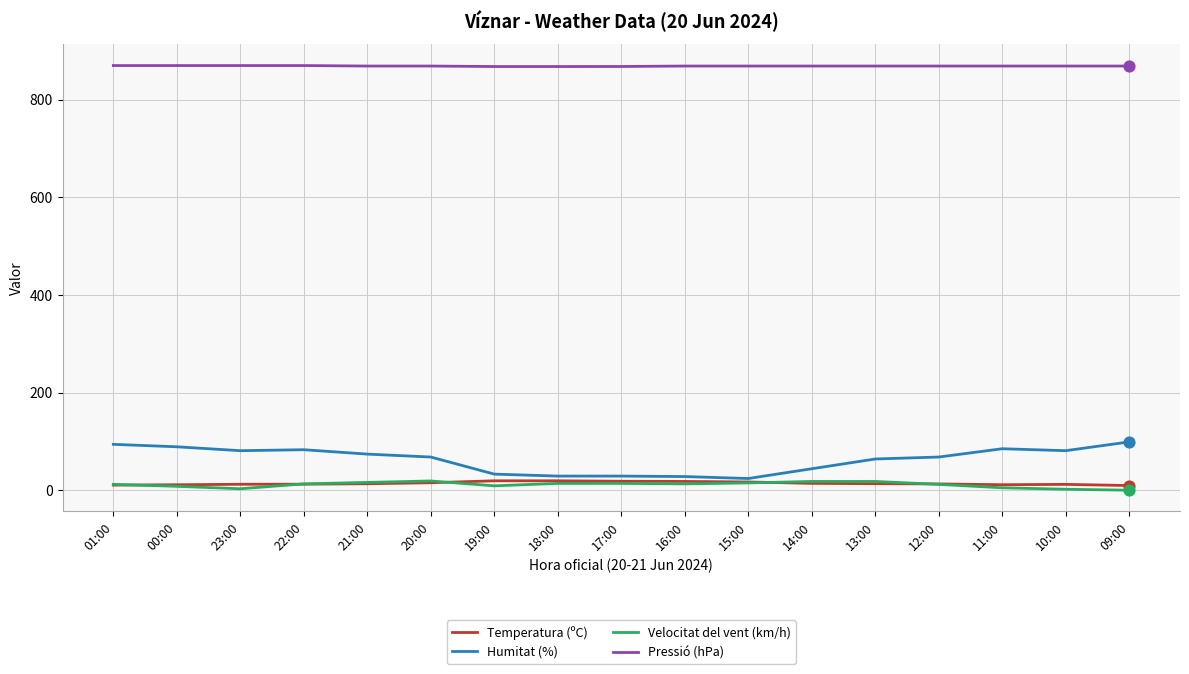

Which series has the largest range (max minus min)?

Humitat (%)